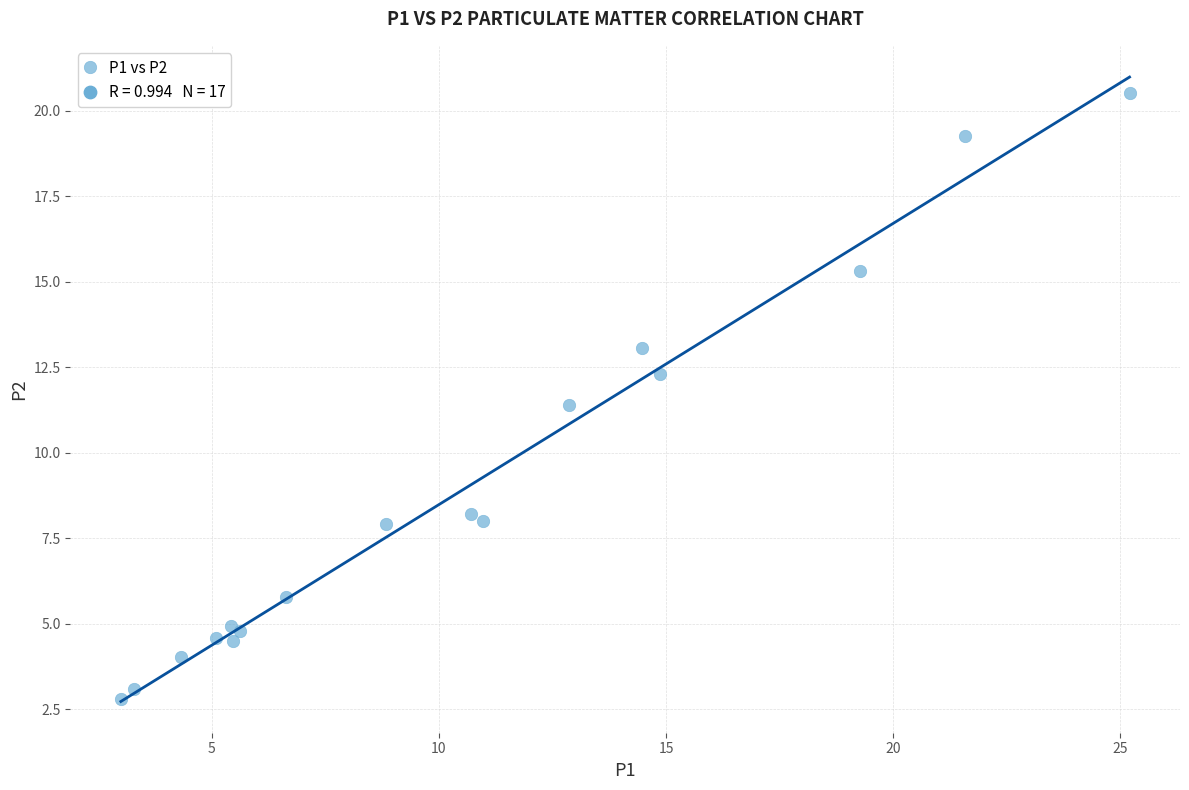

What Y value in the scatter plot is closest to 11?

11.4